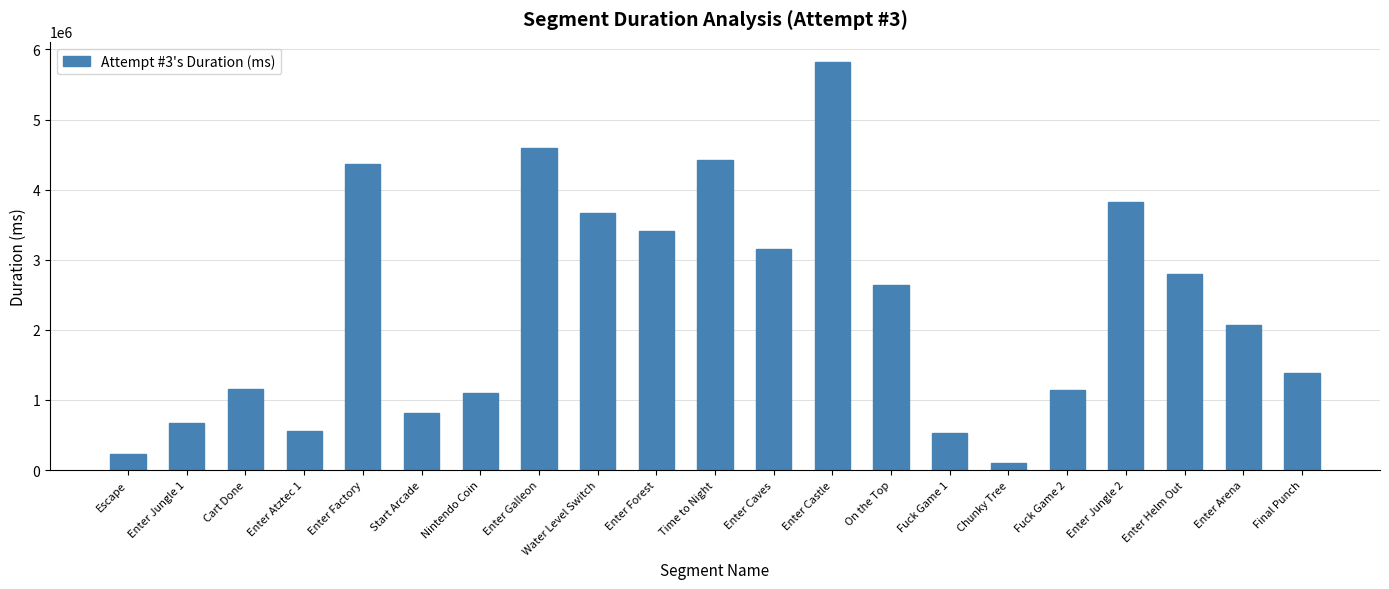

What value does the data have at Enter Factory?

4363836